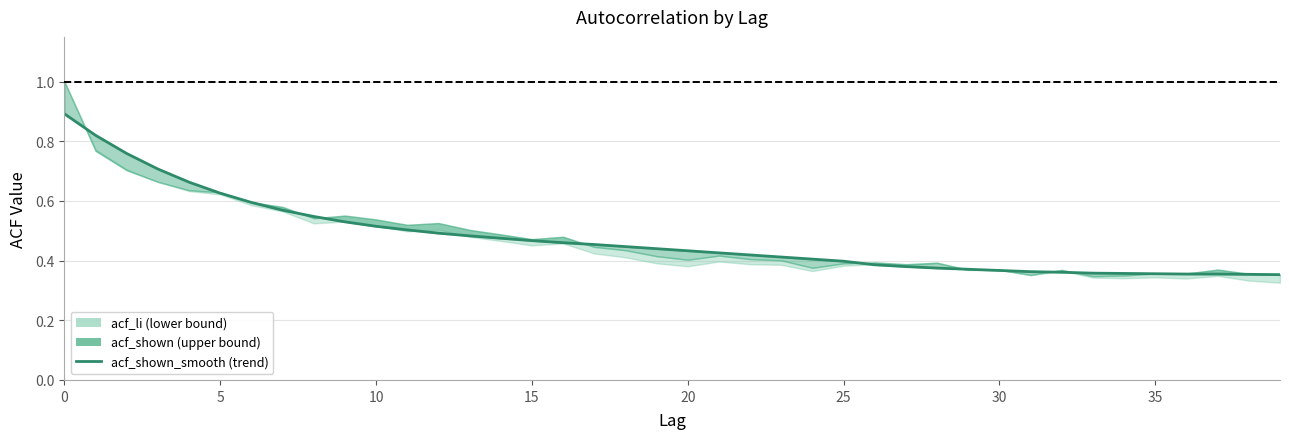

What is the label of the 12th point from the right?

28